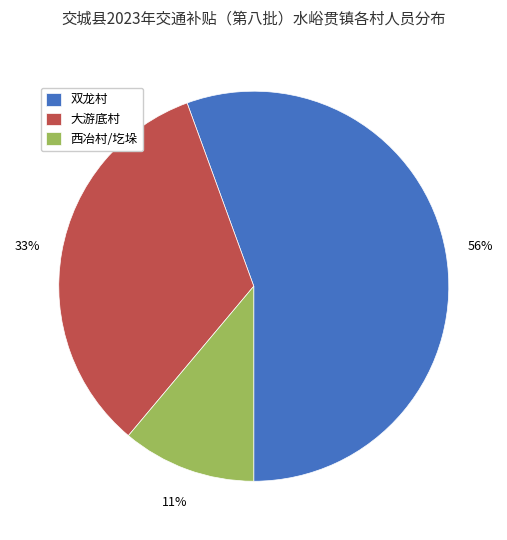

Which has a higher value, 西冶村/圪垛 or 双龙村?

双龙村